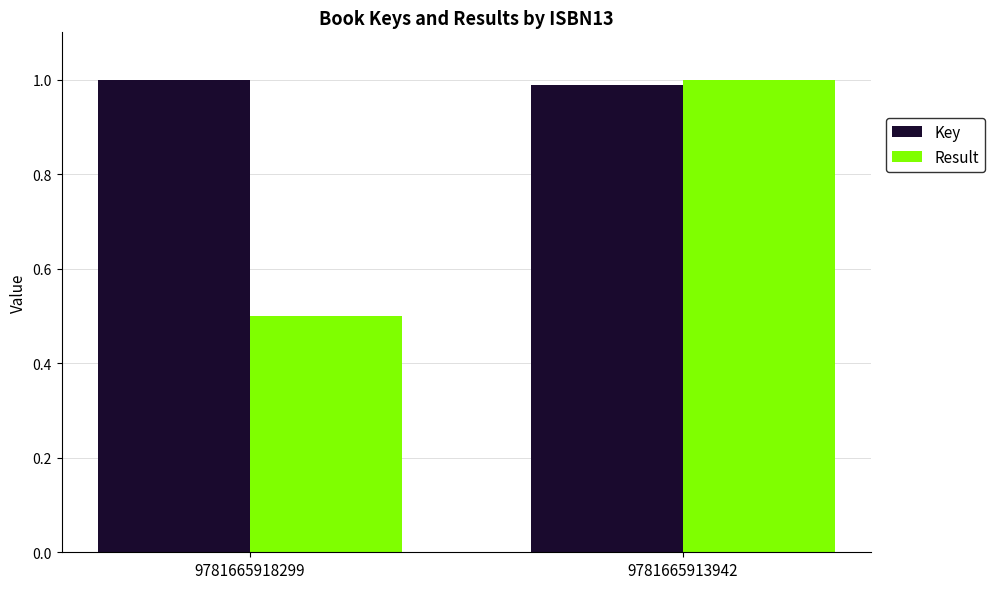

How many bars are there in each group?

2